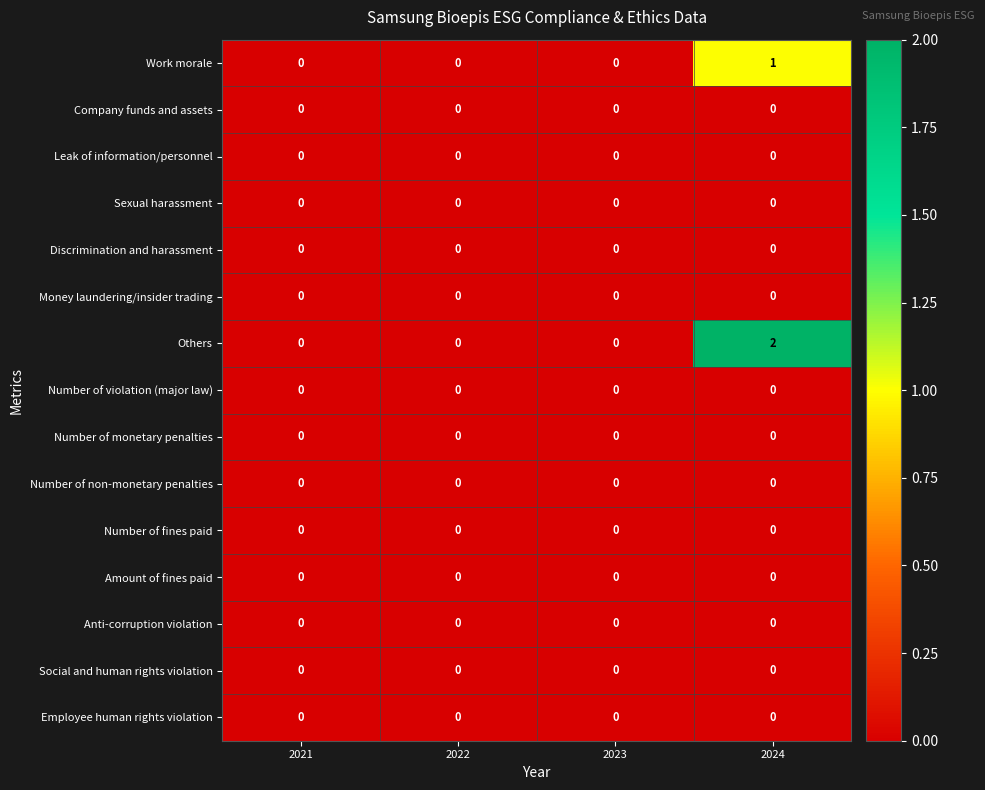

Which series changed the most between 2022 and 2024?

Others